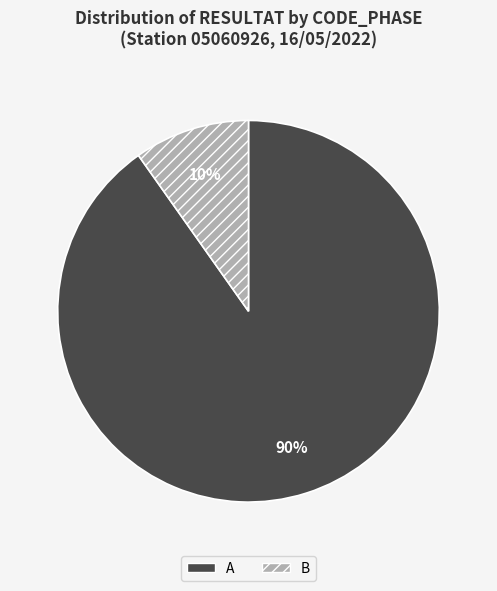

Which has a higher value, A or B?

A